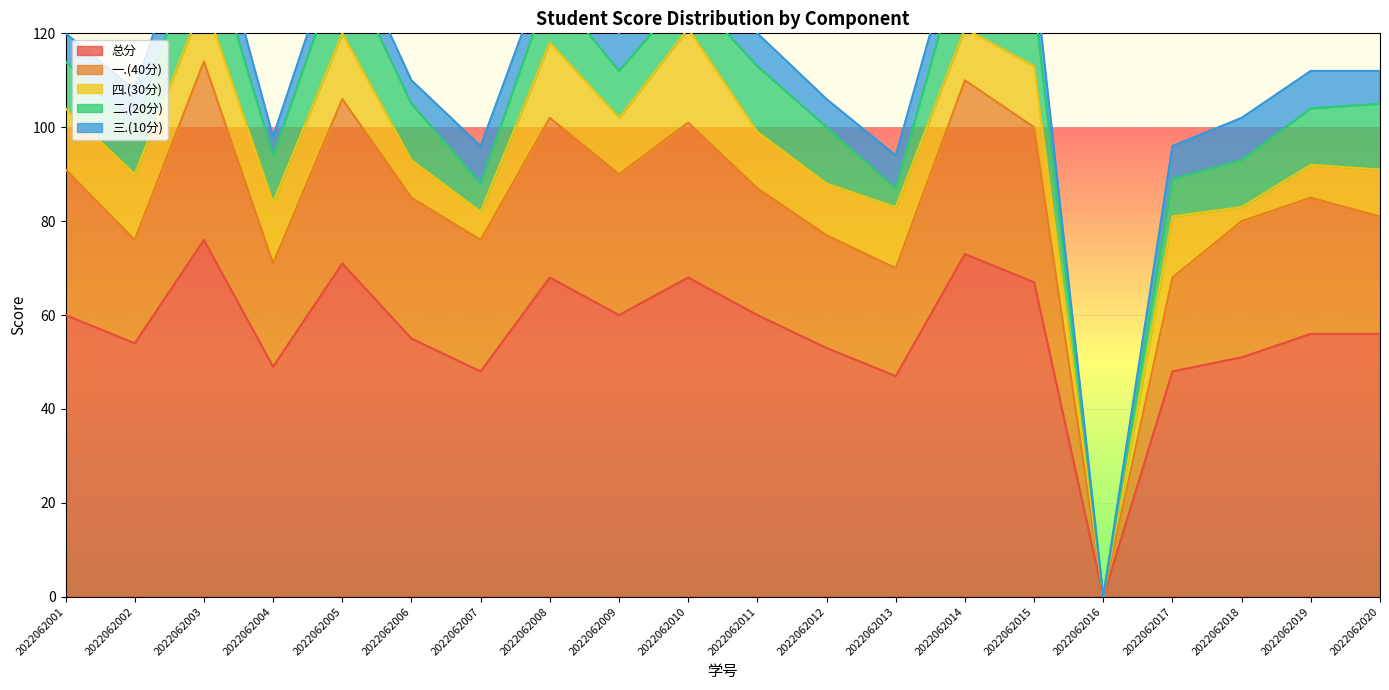

Rank the categories by 总分 value from highest to lowest.

2022062003, 2022062014, 2022062005, 2022062008, 2022062010, 2022062015, 2022062001, 2022062009, 2022062011, 2022062019, 2022062020, 2022062006, 2022062002, 2022062012, 2022062018, 2022062004, 2022062007, 2022062017, 2022062013, 2022062016